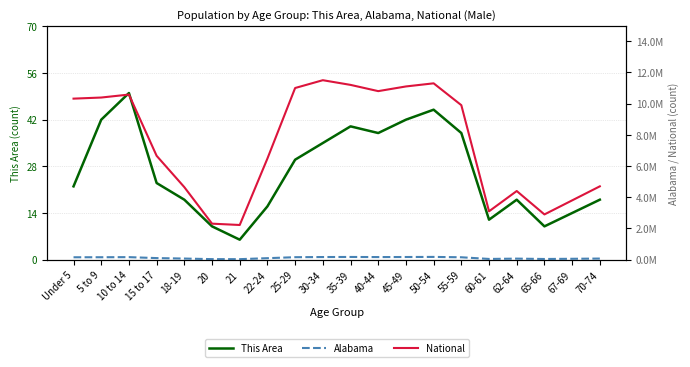

What is the sum of the Alabama values at 40-44 and 62-64?

236000